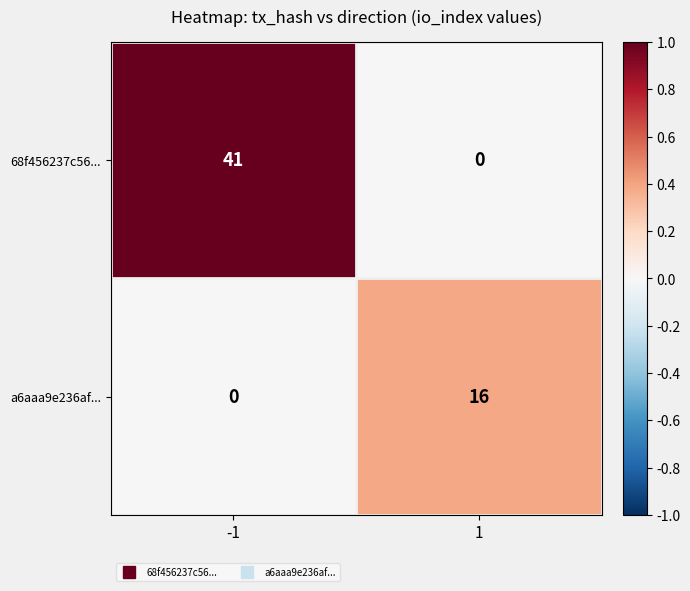

What is the sum of the a6aaa9e236af... values at 1 and -1?

16